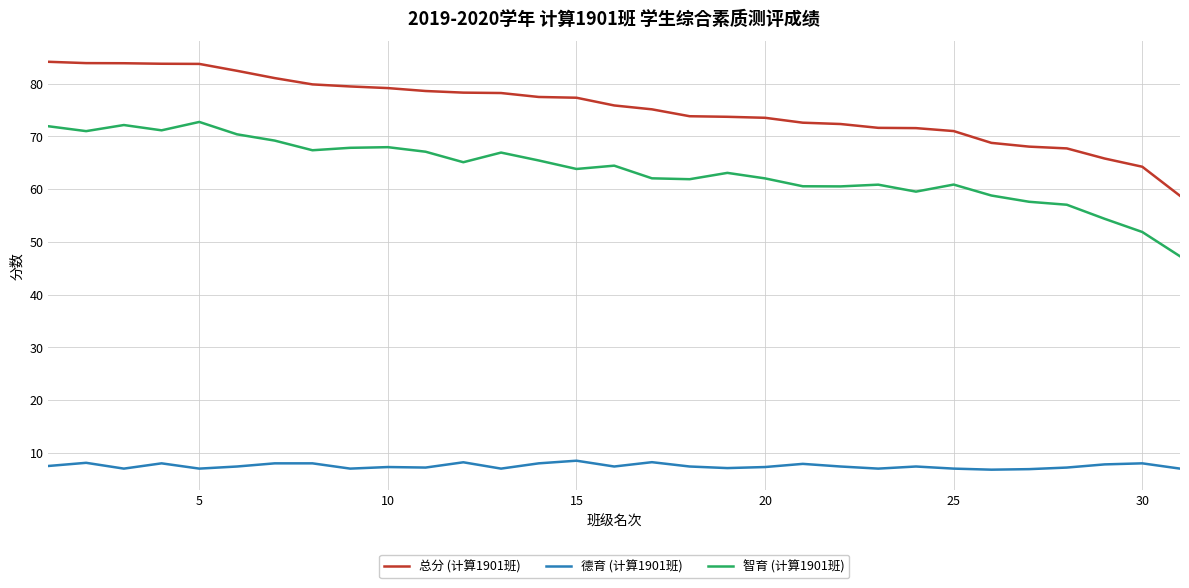

Rank the series by their average value, from highest to lowest.

总分 (计算1901班), 智育 (计算1901班), 德育 (计算1901班)